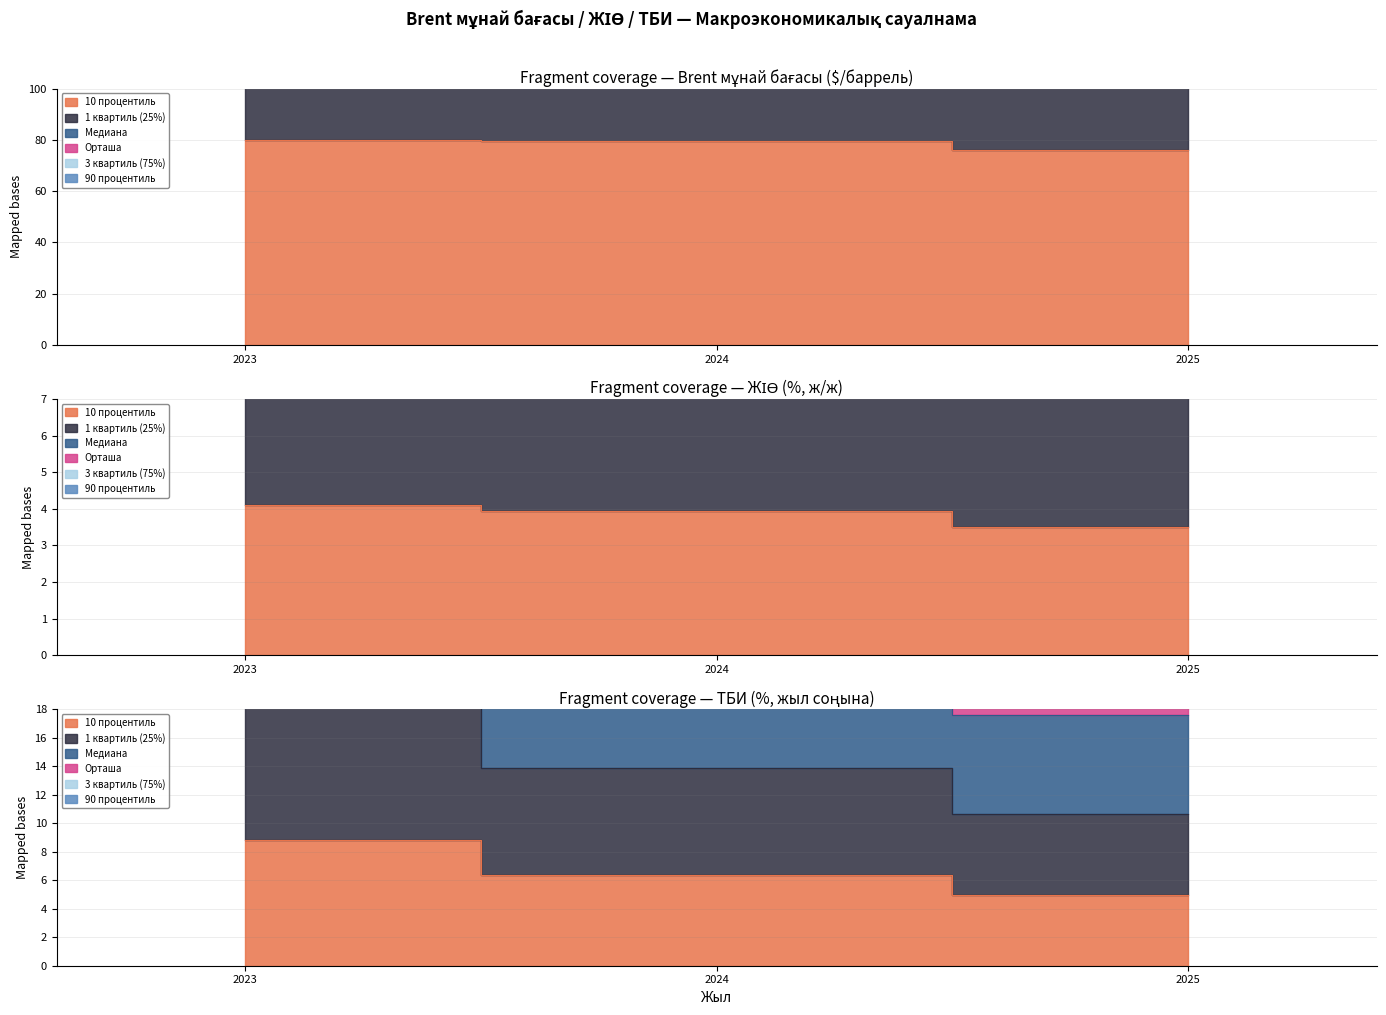

What is the difference between the maximum and minimum values in the Орташа series?

15.6